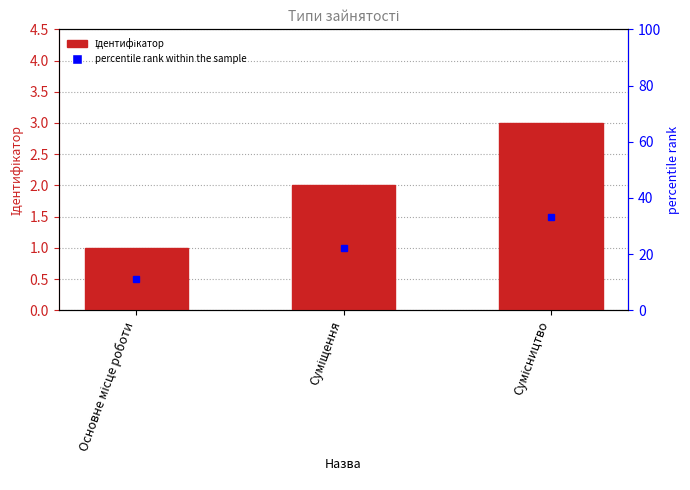

What is the label of the 3rd bar from the right?

Основне місце роботи